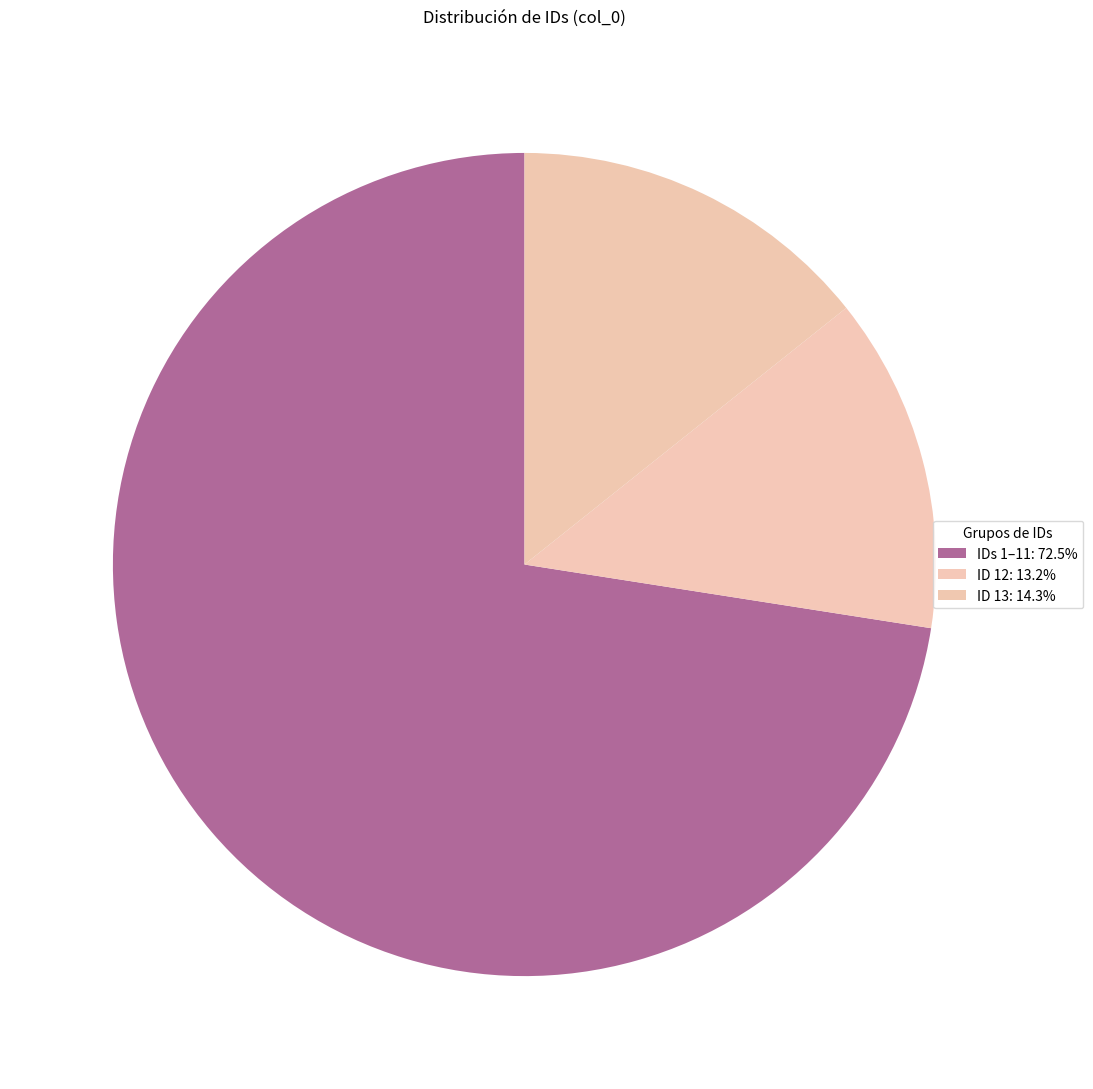

How many segments does this pie chart have?

3